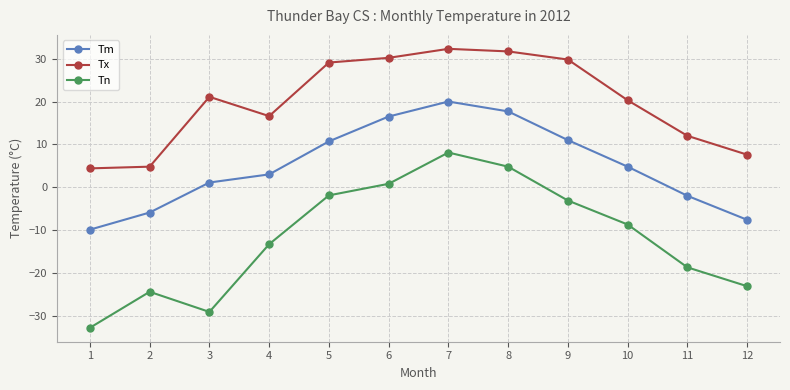

How many positive values does the Tn series have?

3